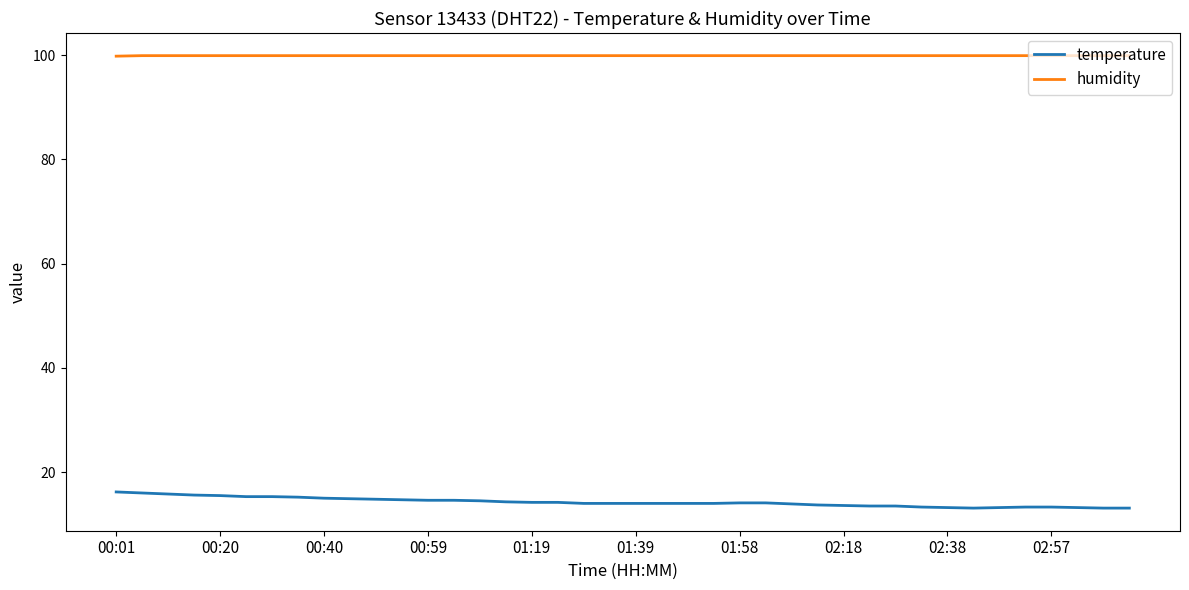

Rank the series by their maximum value, from highest to lowest.

humidity, temperature